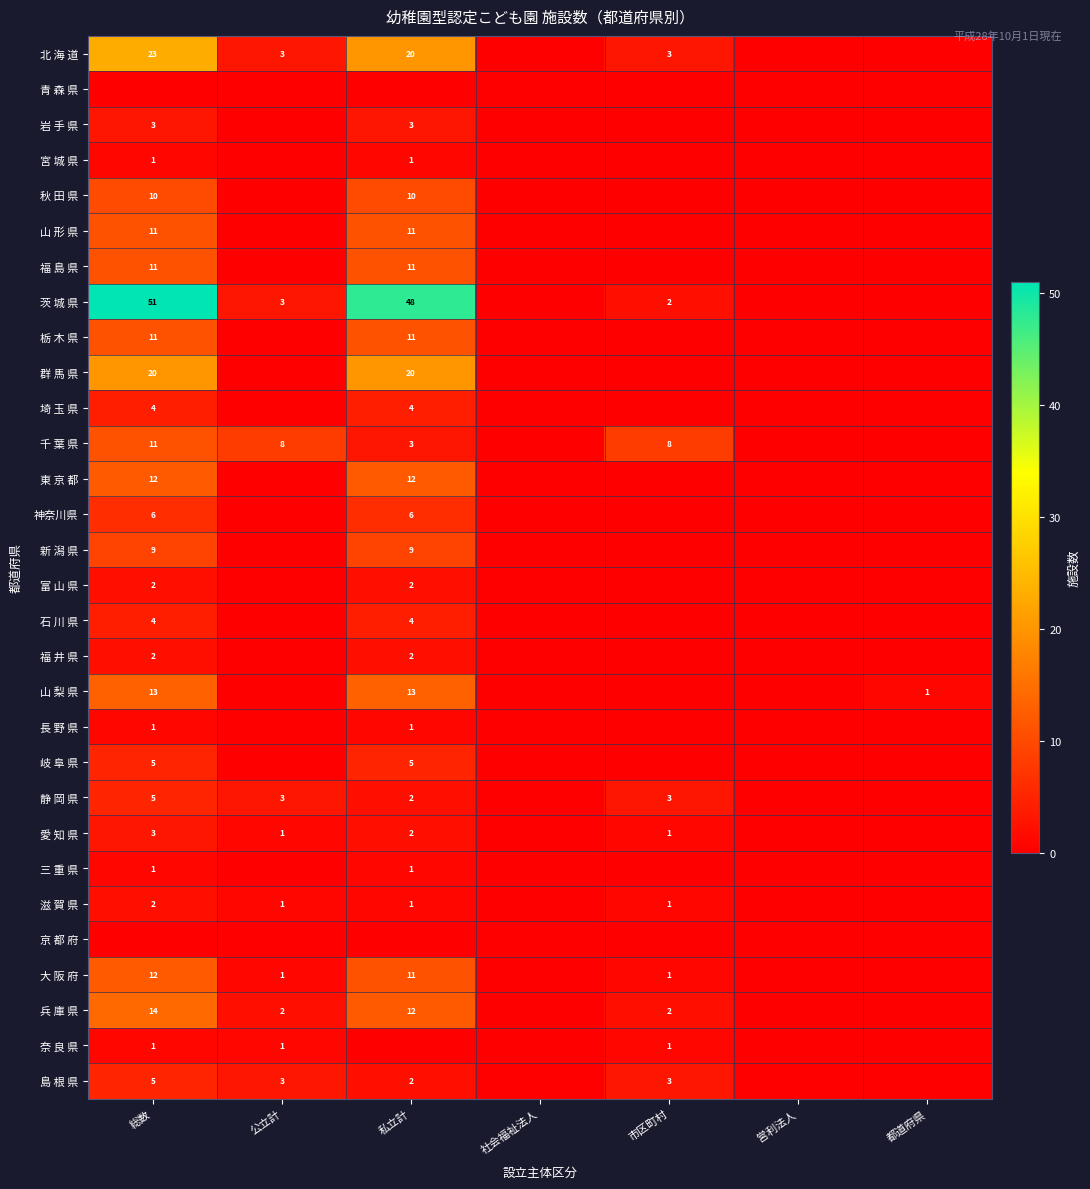

What is the sum of the 新 潟 県 values at 私立計 and 総数?

18